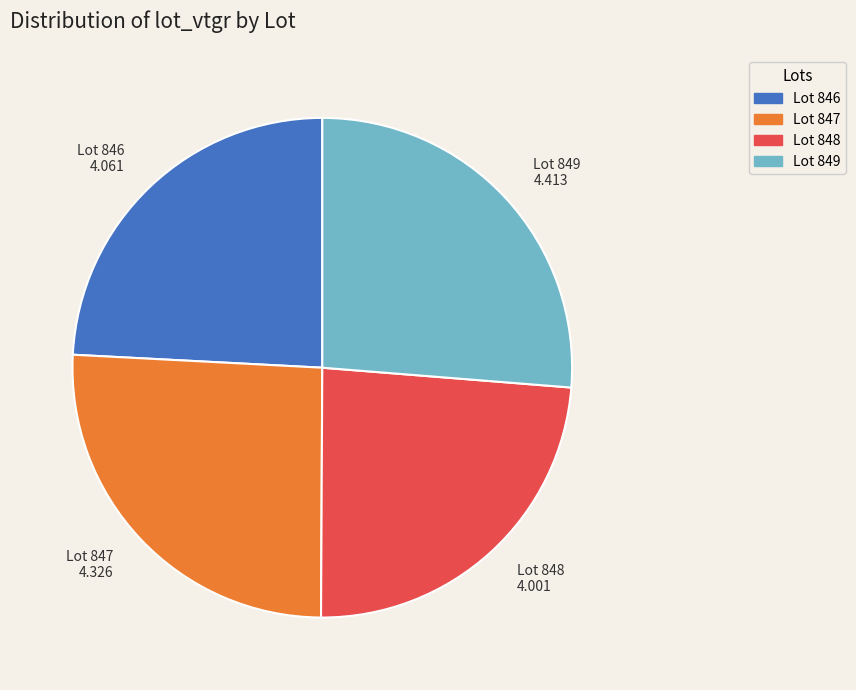

Approximately how many times larger is the value at Lot 846 compared to Lot 847?

0.9